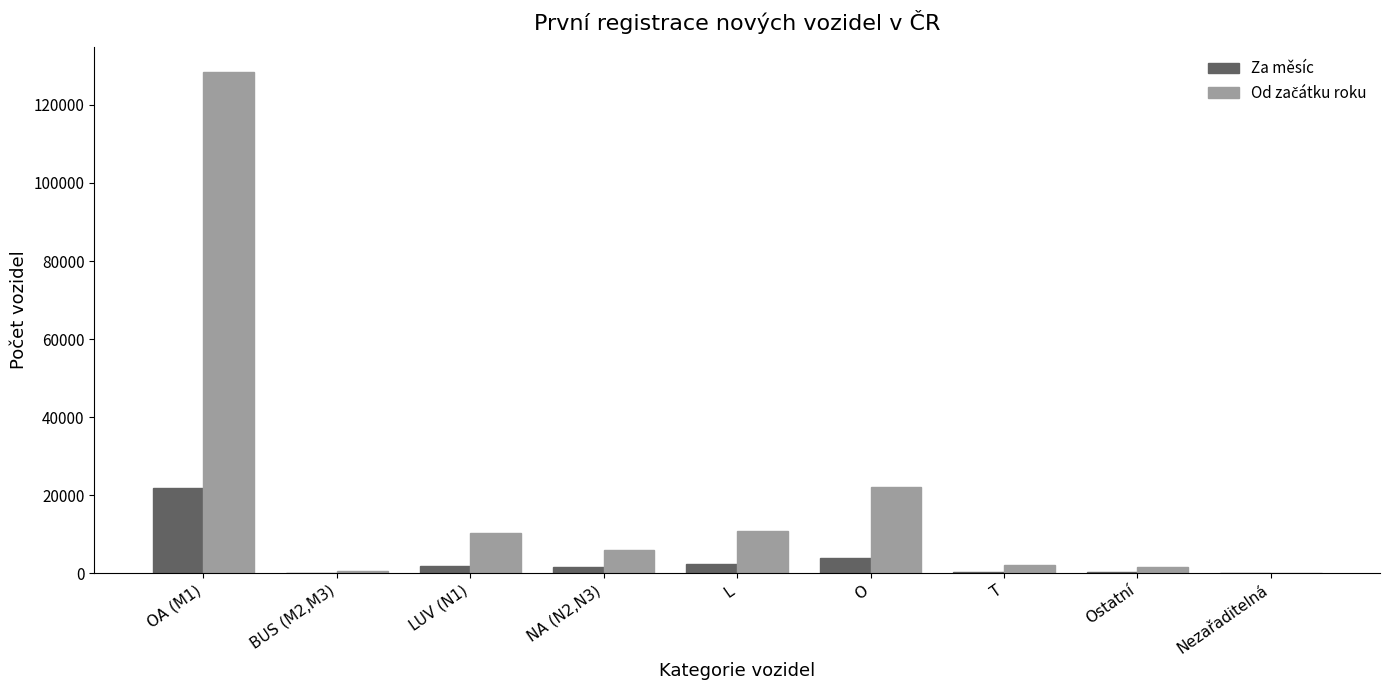

Is it true that Za měsíc equals 3908 at O?

True